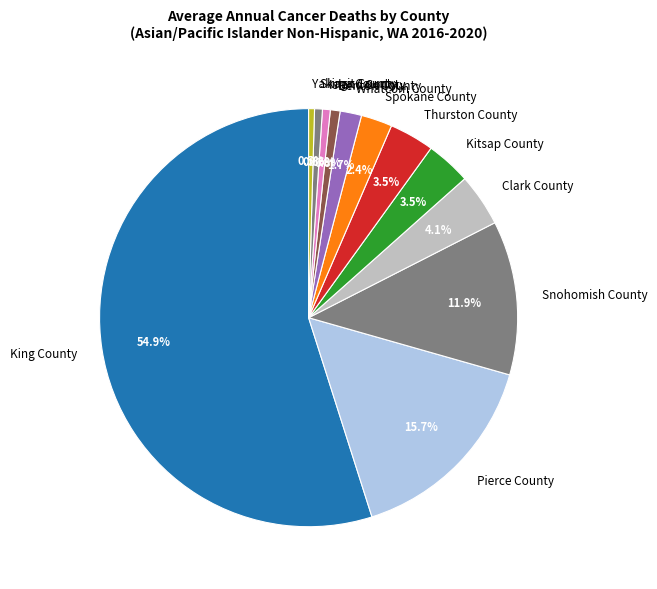

To the nearest percent, what is the combined percentage of Thurston County and Snohomish County?

15%